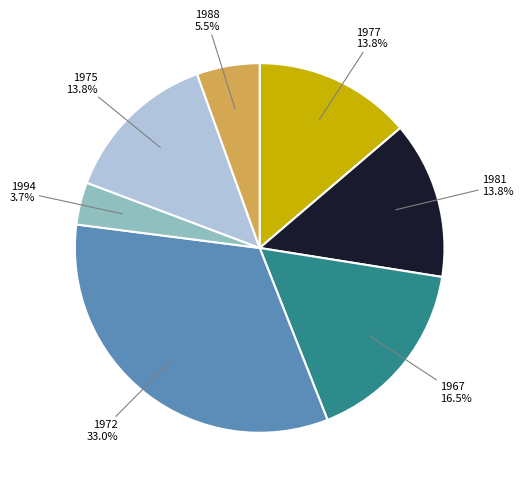

Does 1981 account for over 50% of the chart?

No